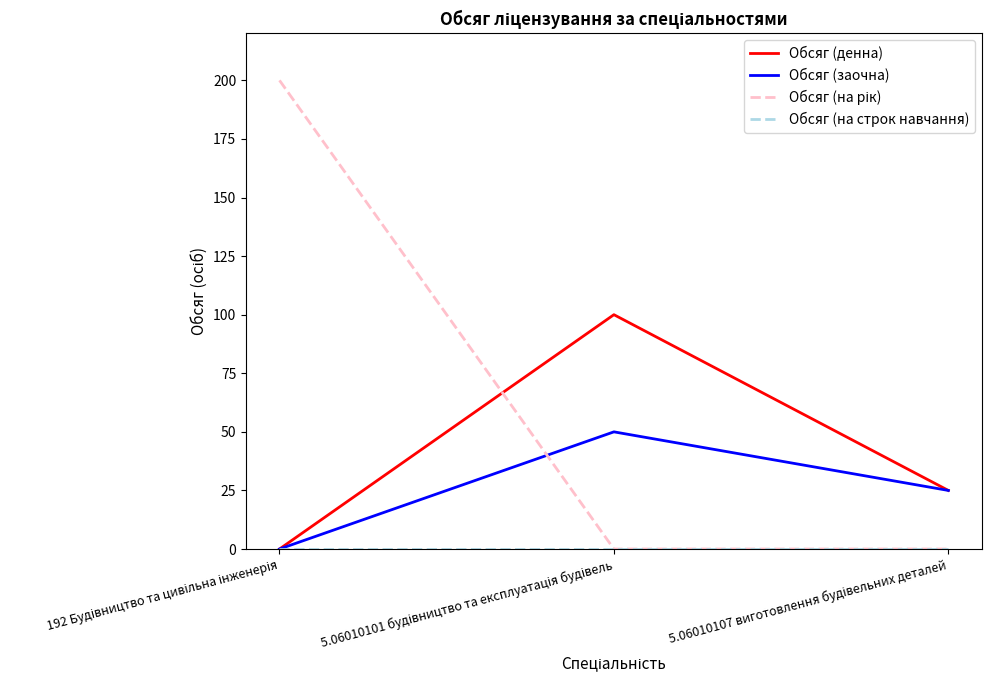

What is the maximum value for Обсяг (заочна)?

50